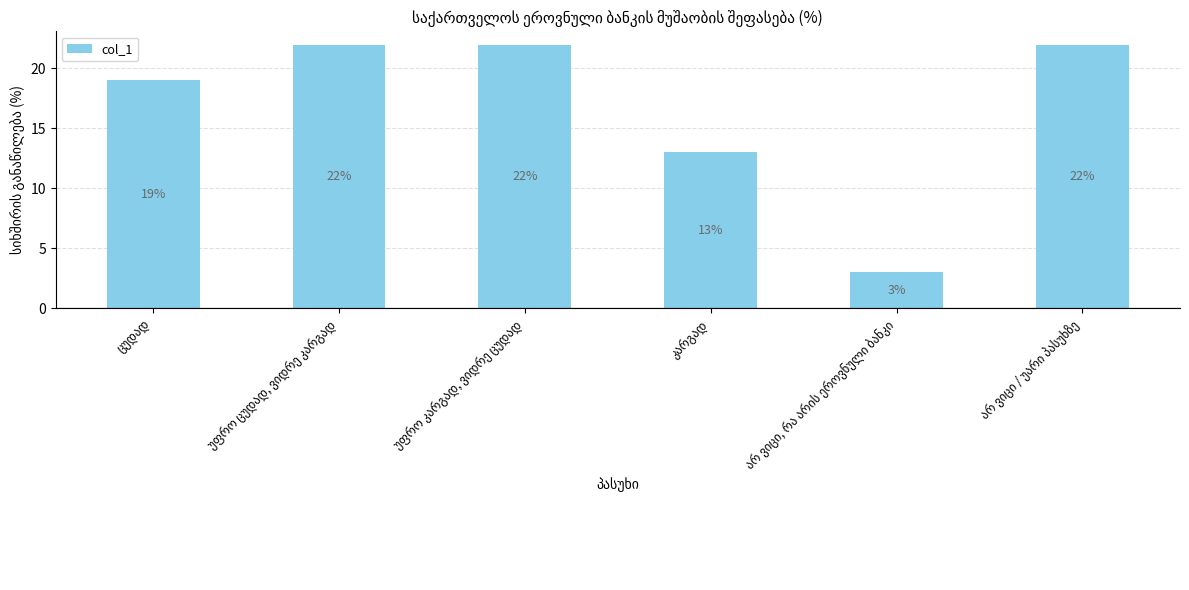

What is the sum of all values?

101